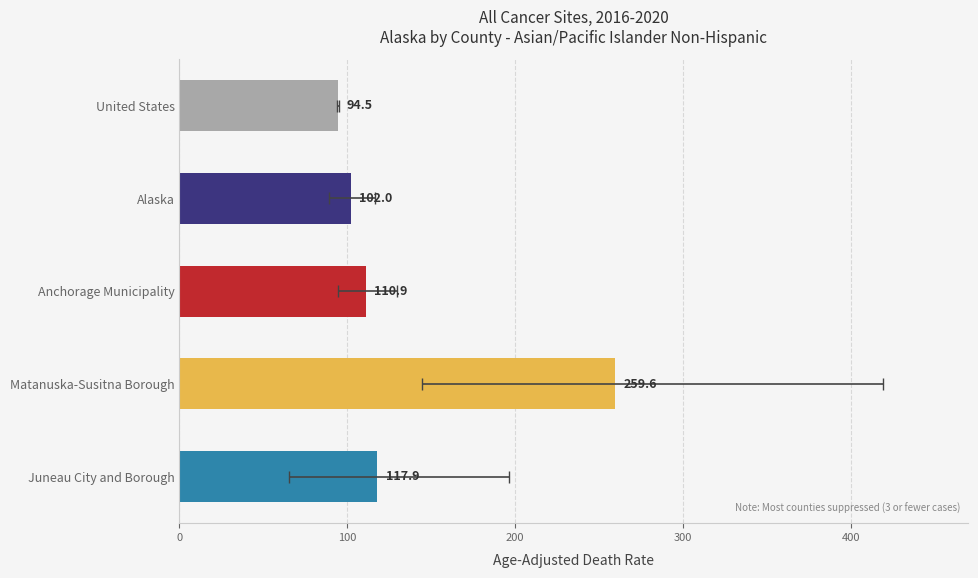

The chart shows a value of 49.3 at United States. True or false?

False